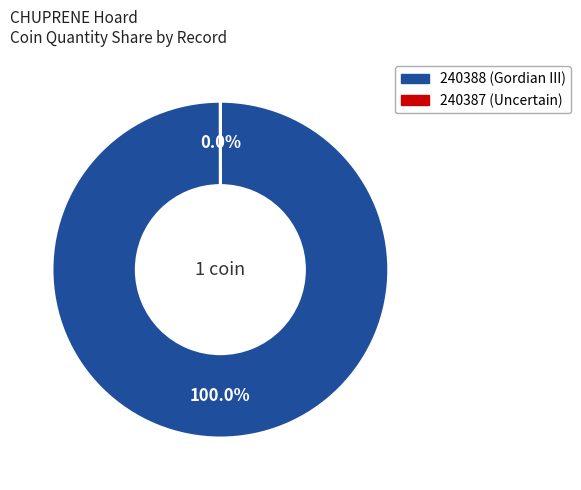

Which category accounts for the majority?

240388